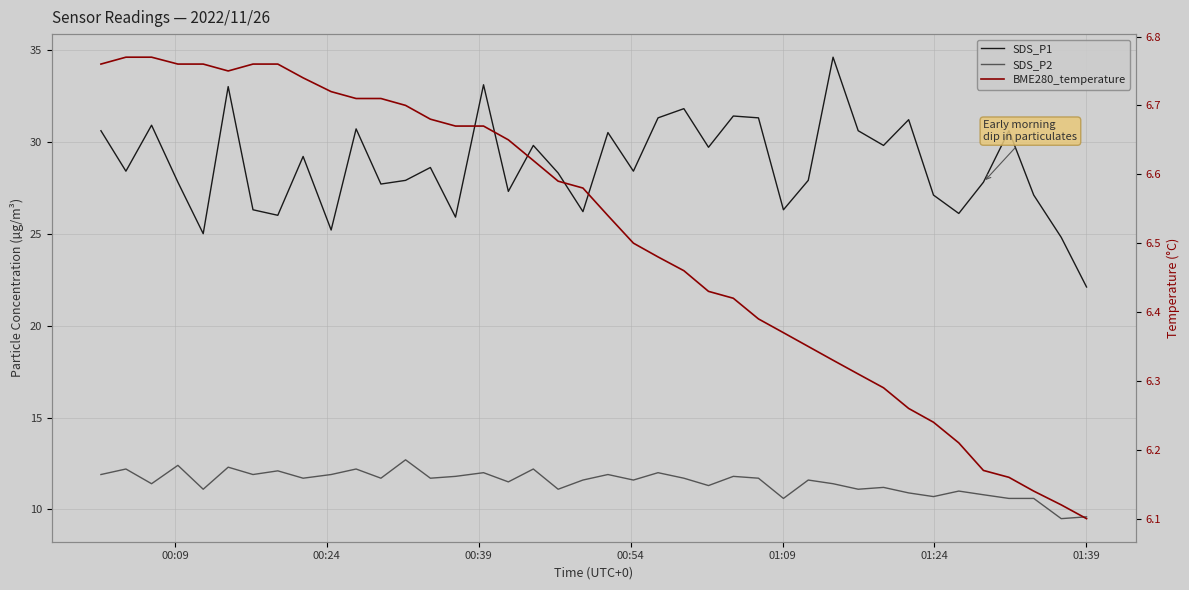

In SDS_P2, how many points are higher than both neighbors (excluding endpoints)?

14